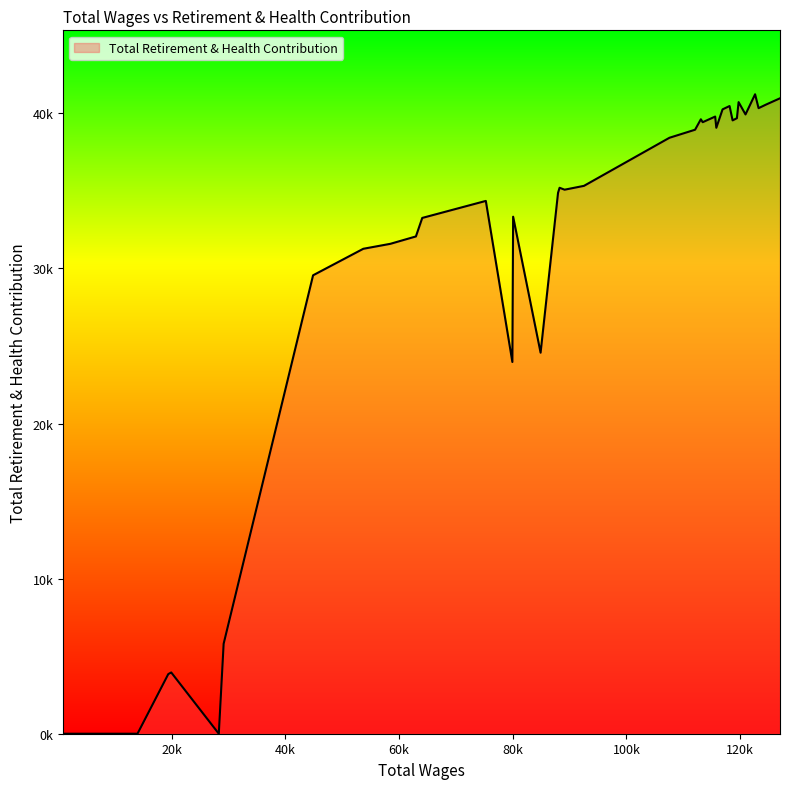

At which category does the data reach its first local valley?

2